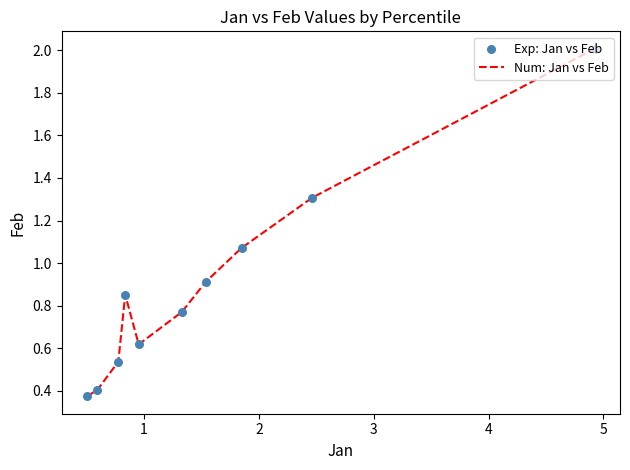

What is the difference between the maximum and minimum values?

1.6